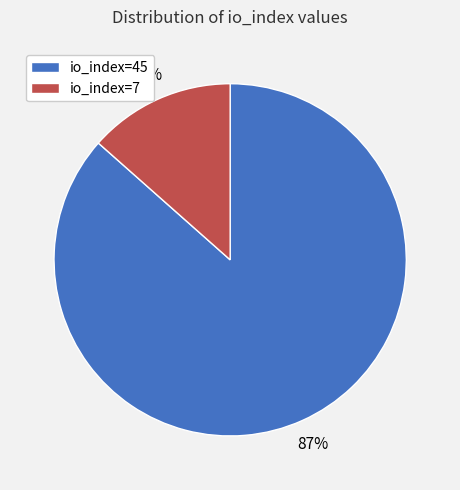

Which has a higher value, io_index=45 or io_index=7?

io_index=45